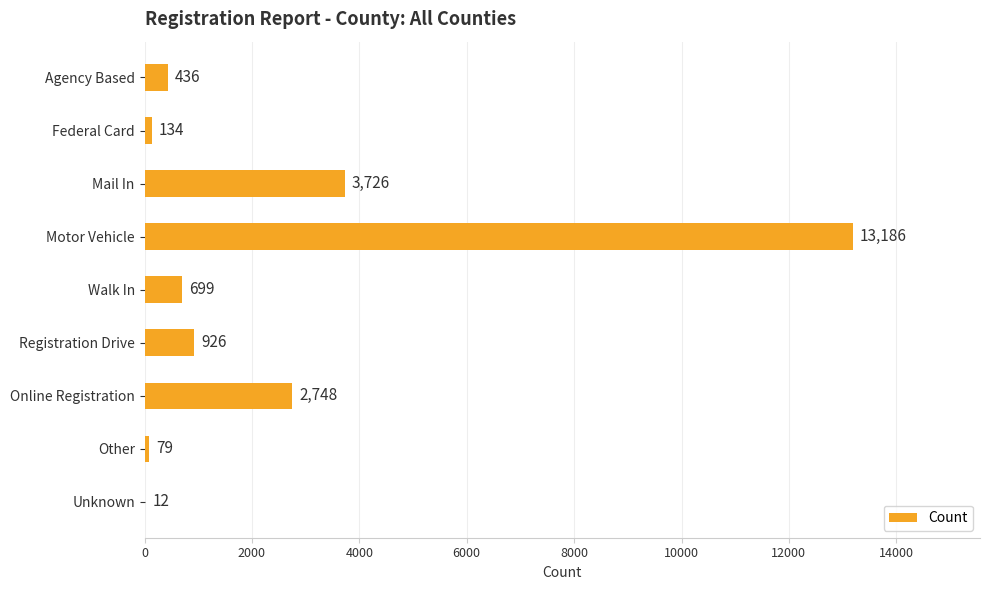

The value at Online Registration is 4753. True or false?

False